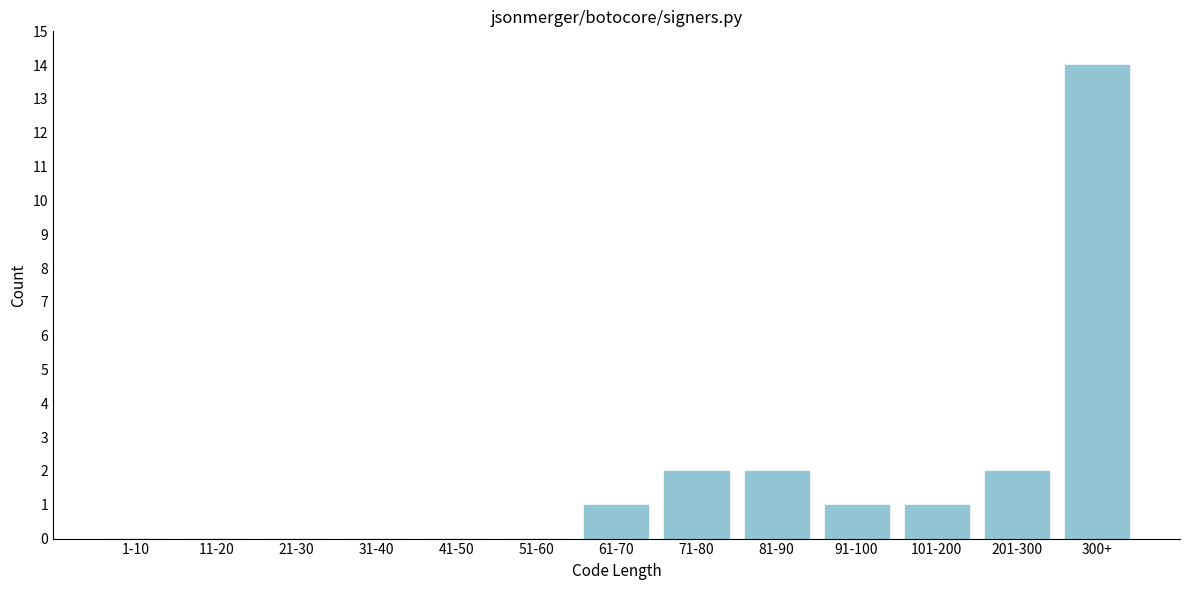

Reading left to right, transcribe all the data shown in this chart.

1-10=0	11-20=0	21-30=0	31-40=0	41-50=0	51-60=0	61-70=1	71-80=2	81-90=2	91-100=1	101-200=1	201-300=2	300+=14